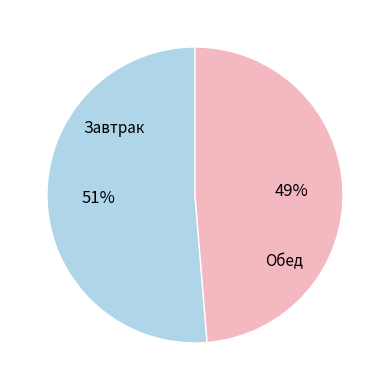

To the nearest percent, what is the average slice percentage?

50%